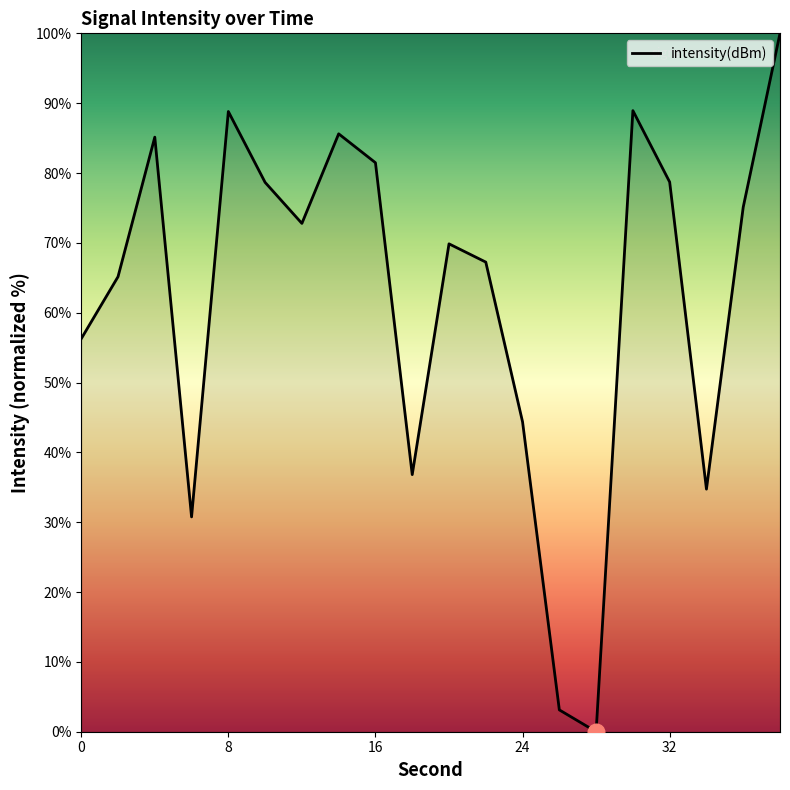

How many lines are shown in the chart?

1